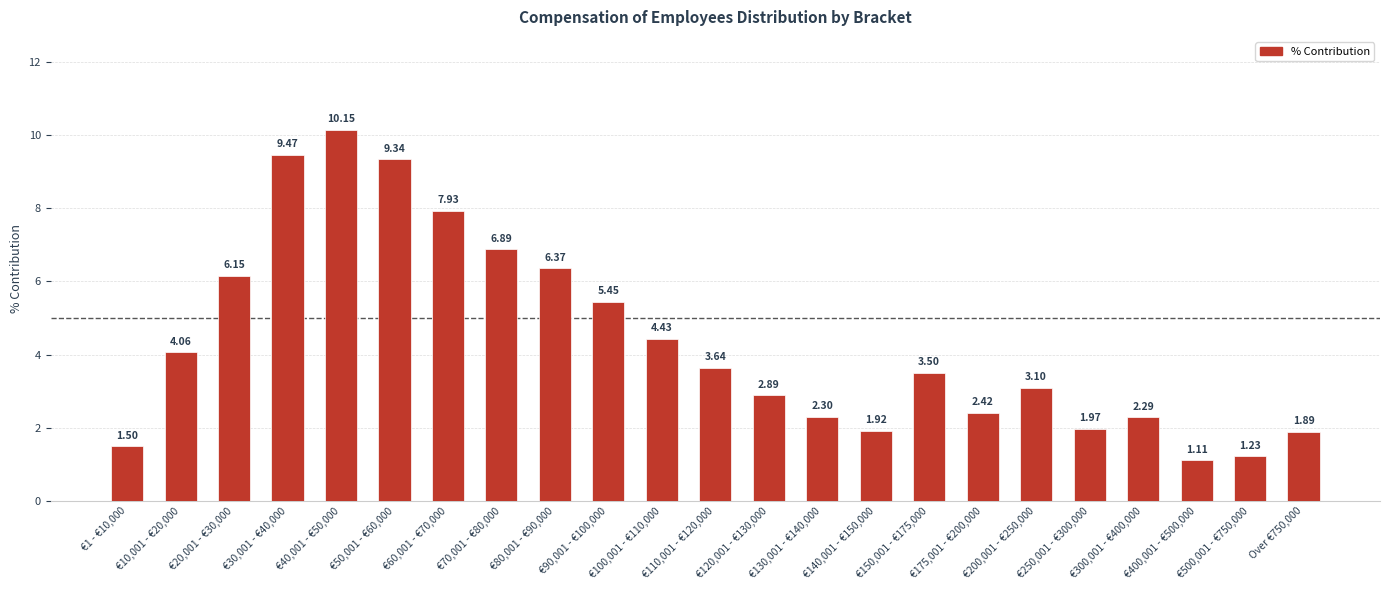

Count the number of data series in this chart.

1